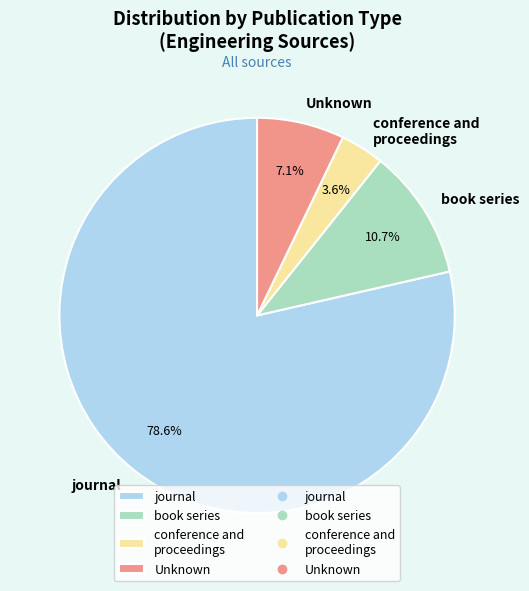

How many slices are in this pie chart?

4